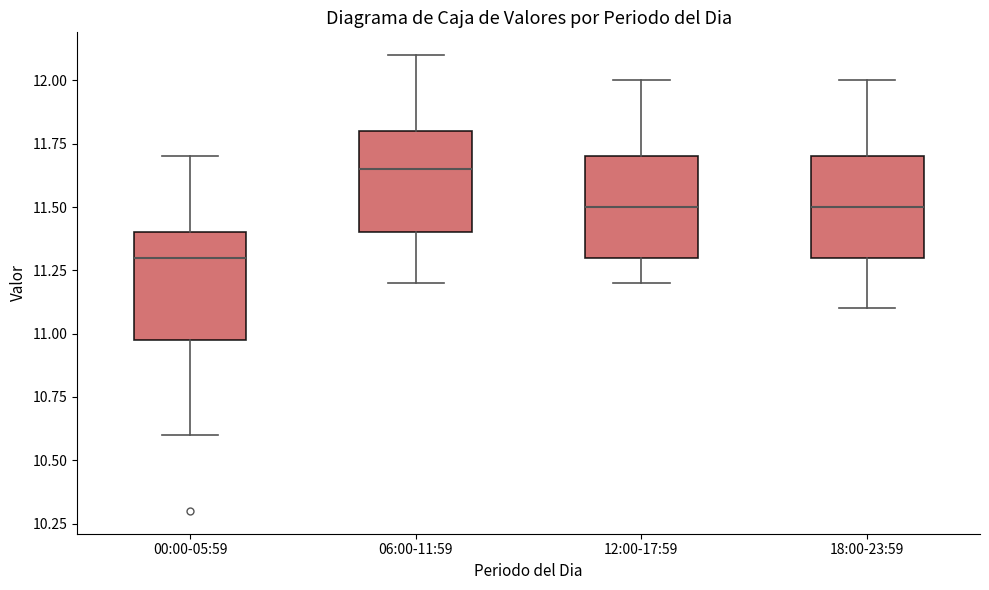

Which box's median line is the lowest?

00:00-05:59